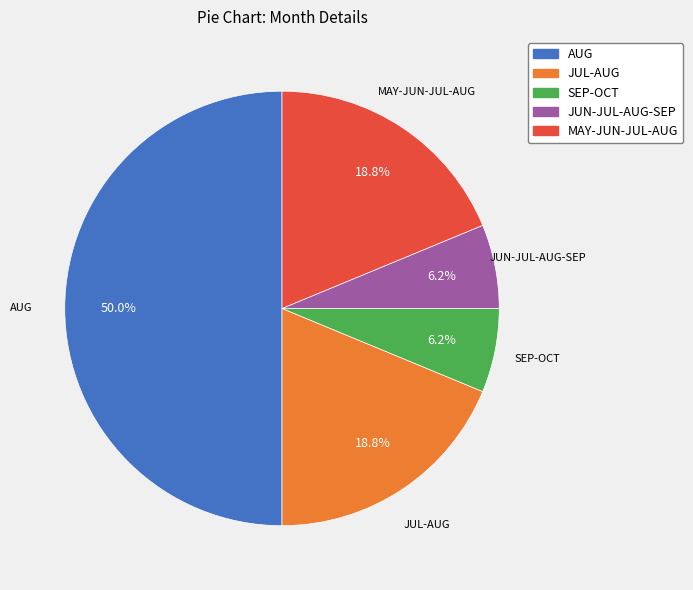

Which slice is the largest?

AUG